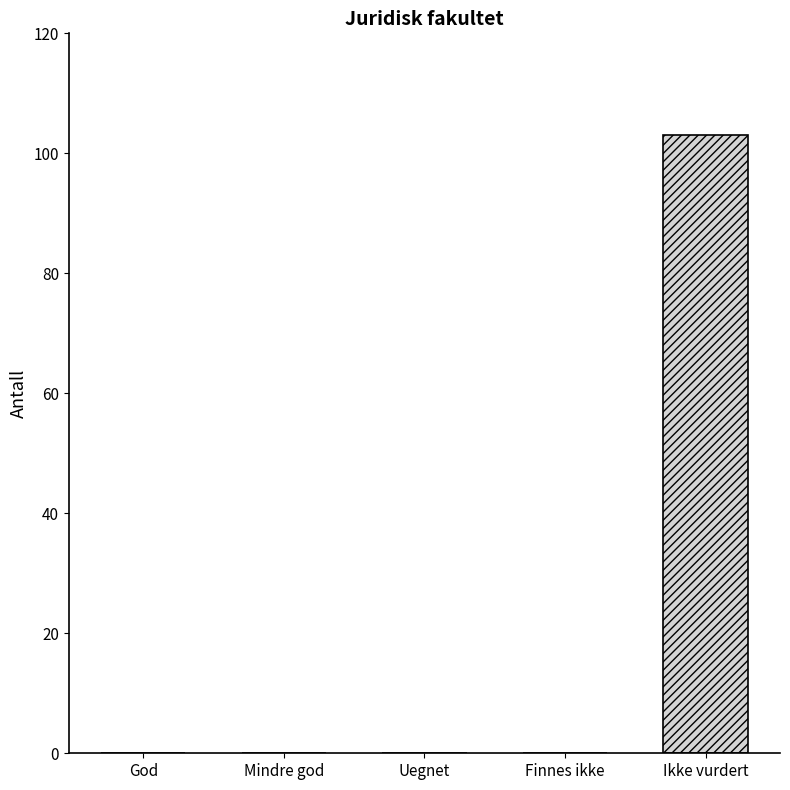

What is the change in value from God to Ikke vurdert?

+103